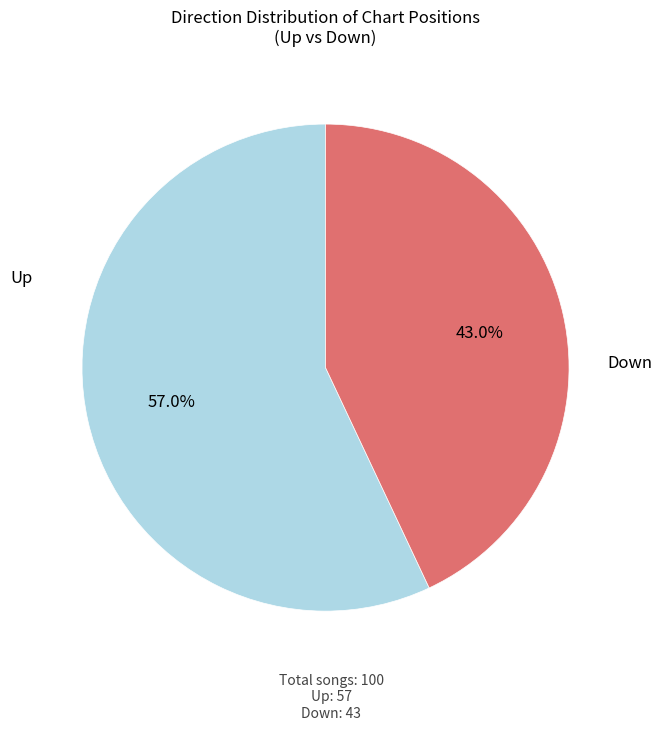

What is the largest slice in the pie chart?

Up